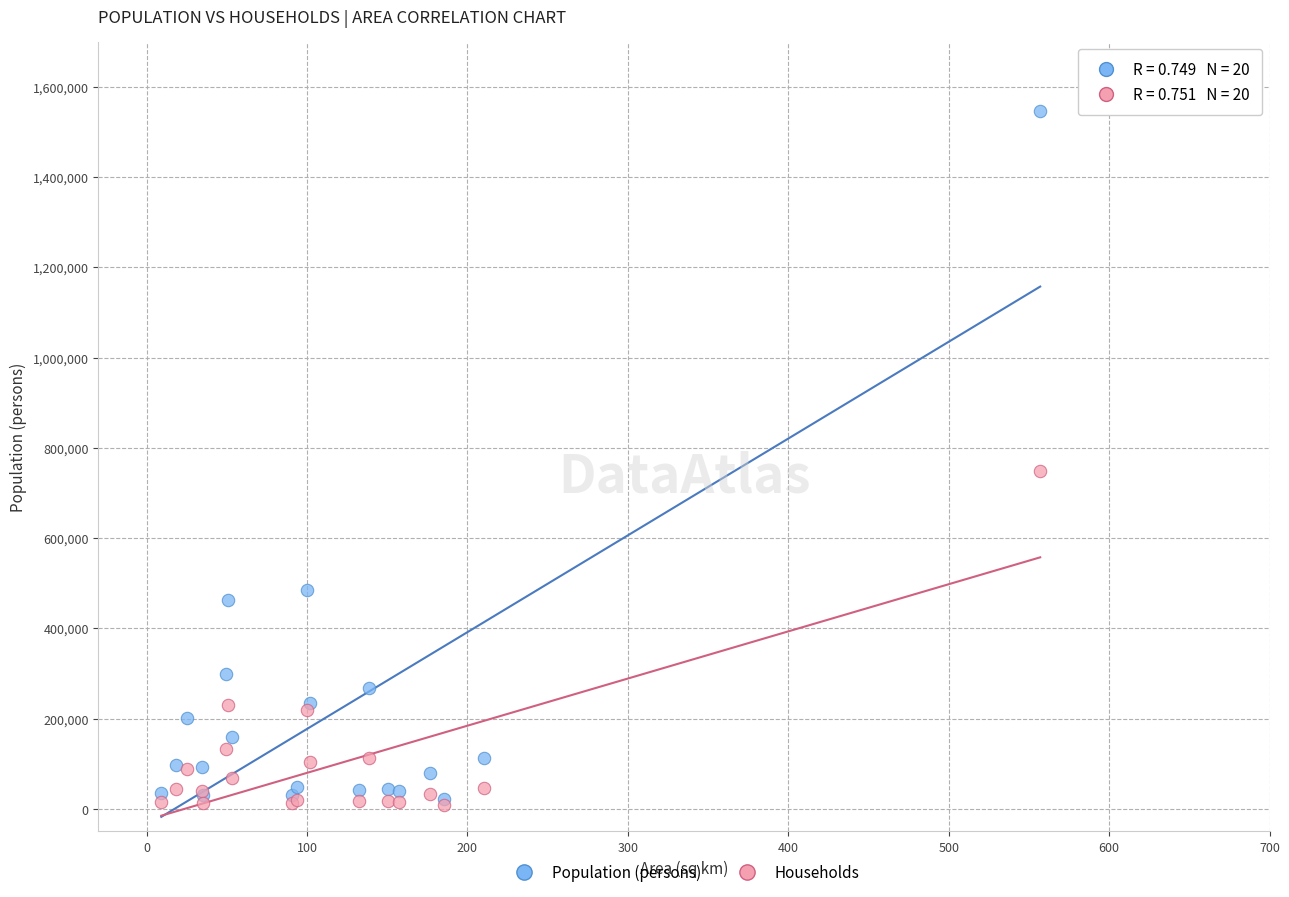

Which series has the widest spread of Y values?

Population (persons)